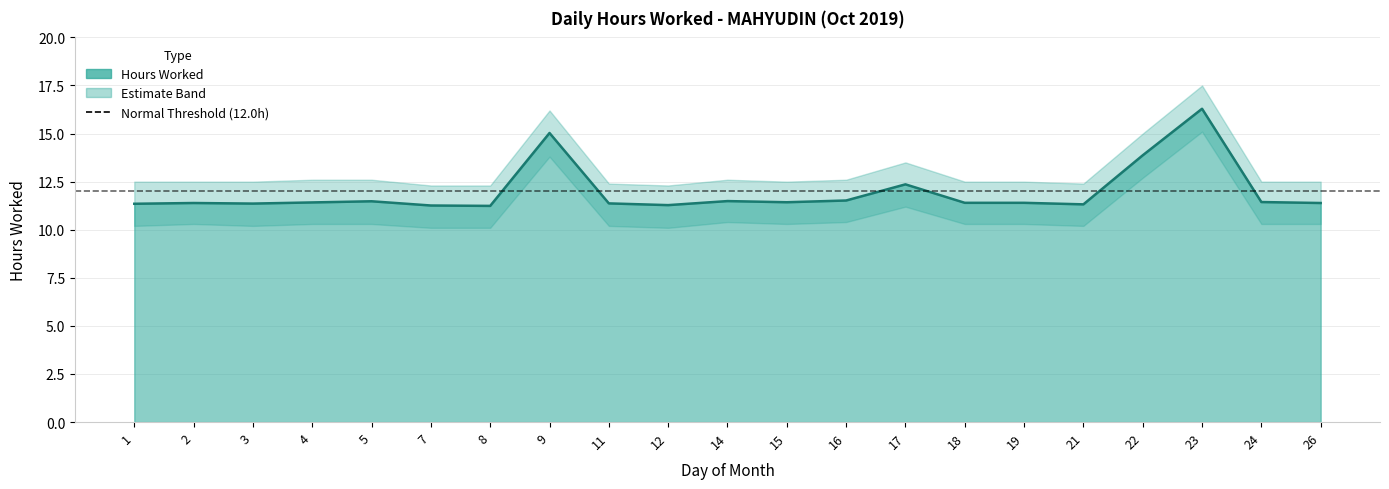

List the series in order of their overall mean, lowest first.

Lower Band, Hours Worked, Upper Band